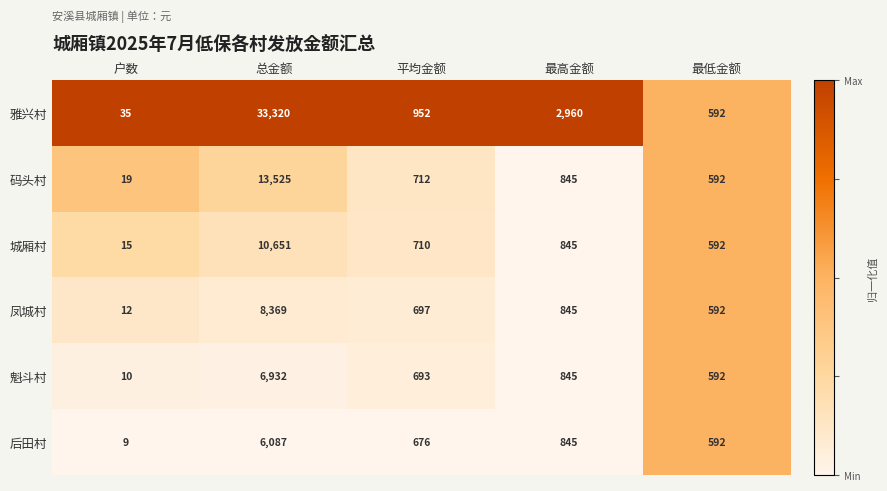

What is the difference between the 凤城村 values at 最低金额 and 平均金额?

105